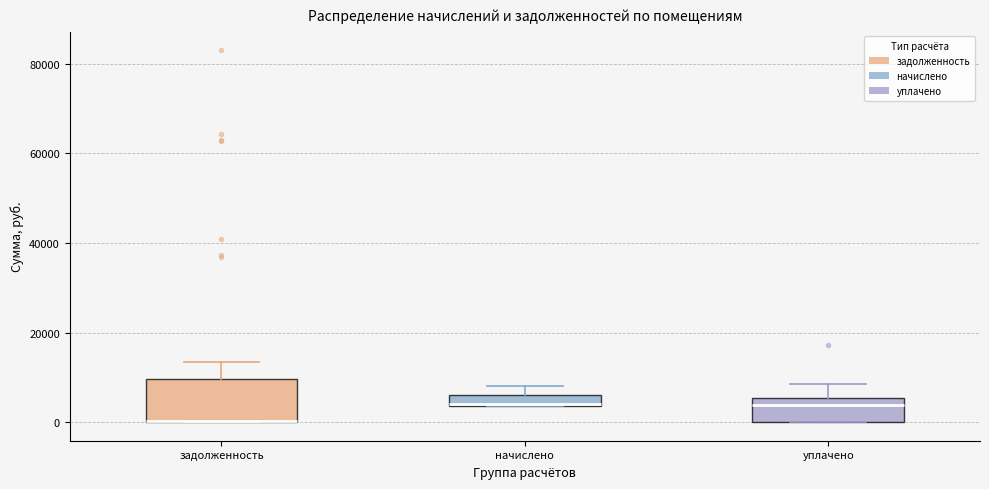

Where is the upper edge of the box for начислено on the y-axis? The values are not printed on the chart, so give them approximately, as read against the axis.

6000